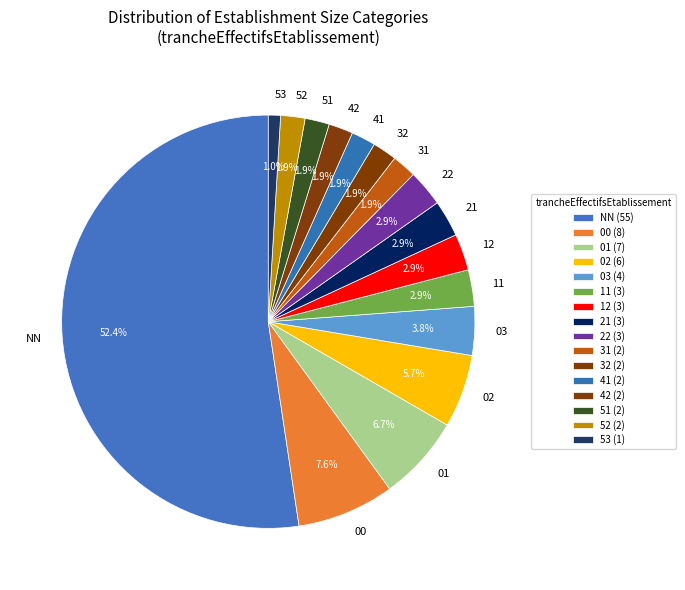

To the nearest percent, what percentage of the pie is 03?

4%